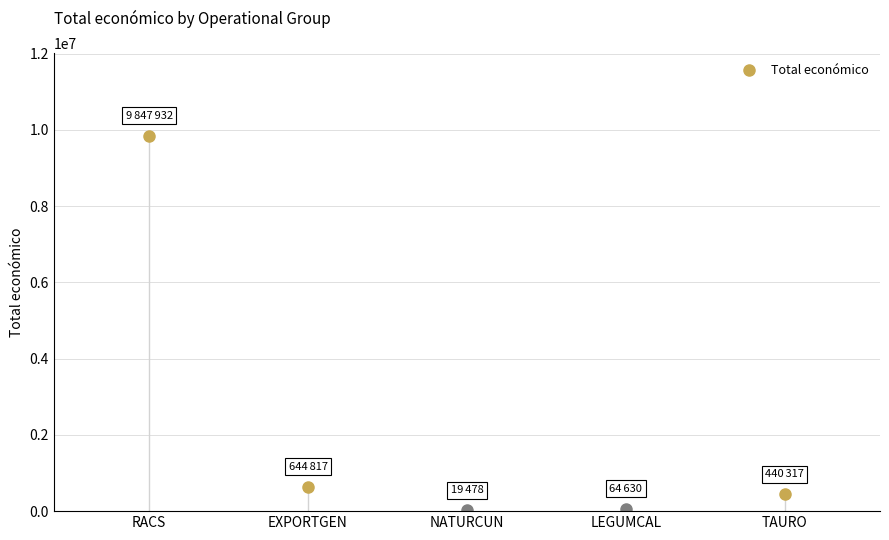

Reading left to right, list all the values displayed in this chart.

9847932	644817	19478	64630	440317